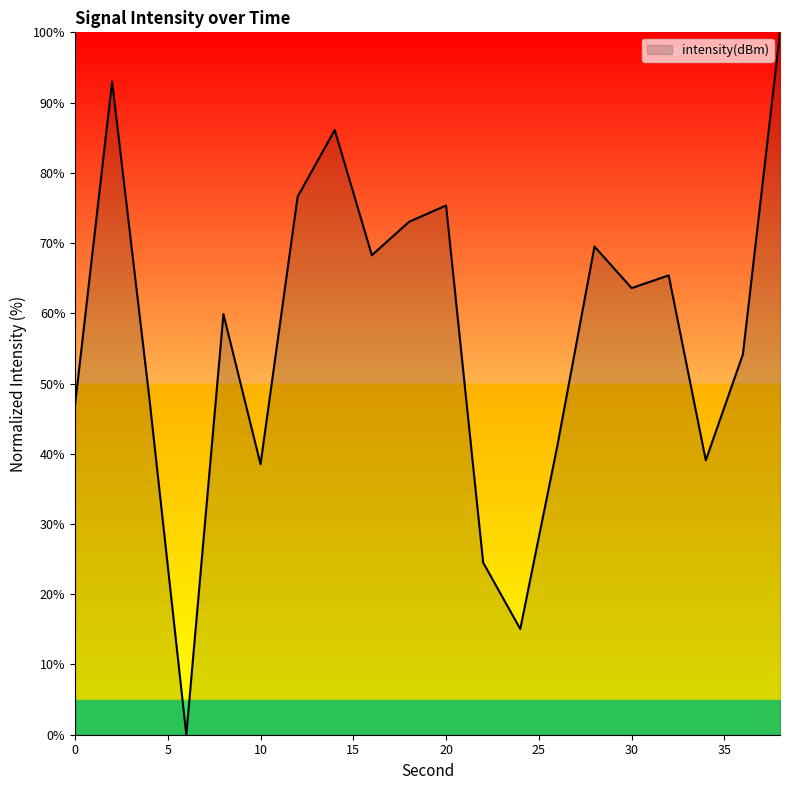

What is the greatest value displayed?

100.0